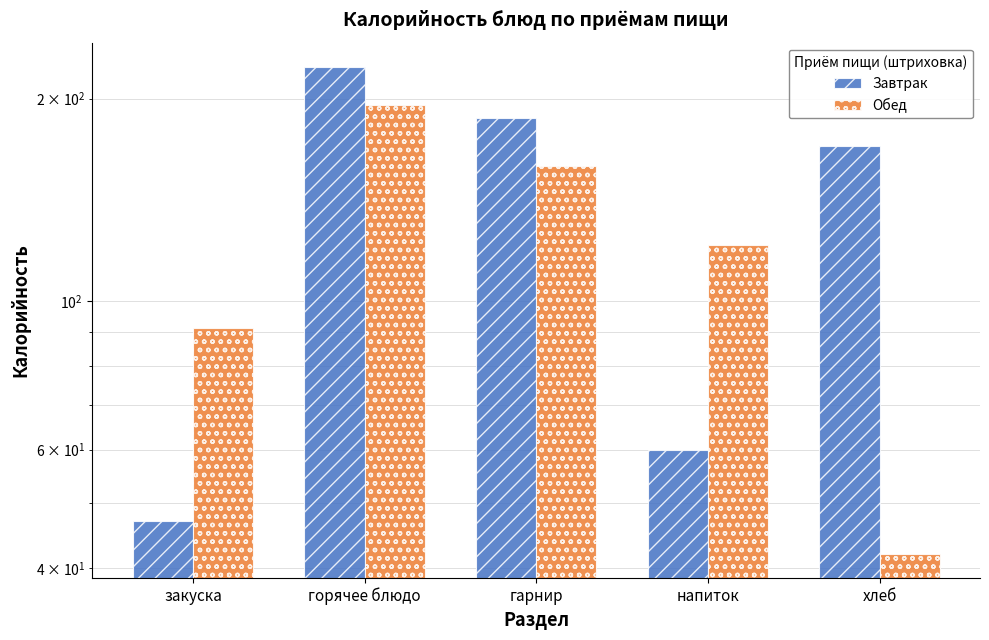

What is the label of the 4th bar from the left?

напиток